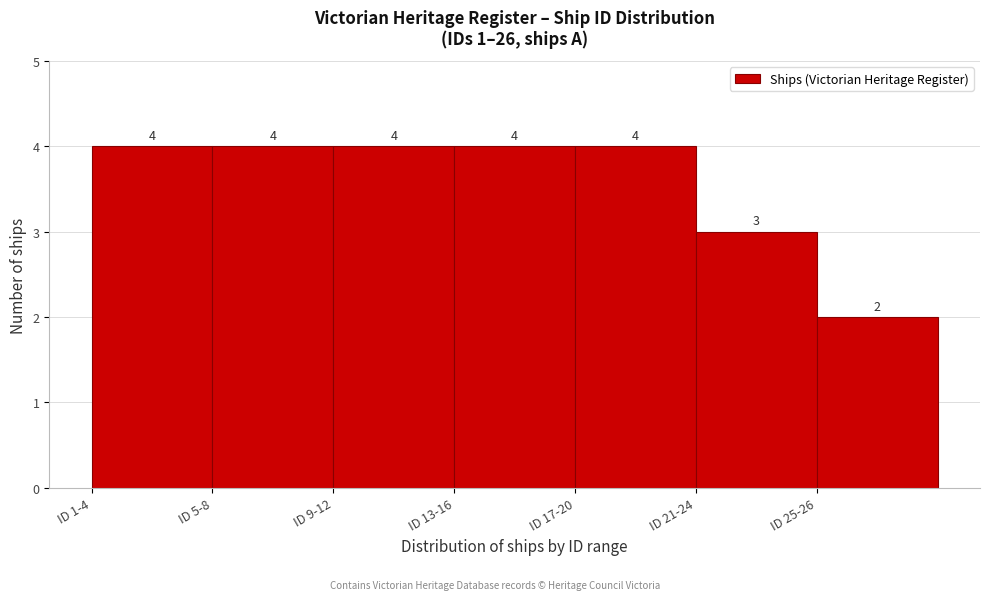

Reading left to right, extract all data points from this chart.

ID 1-4=4	ID 5-8=4	ID 9-12=4	ID 13-16=4	ID 17-20=4	ID 21-24=3	ID 25-26=2